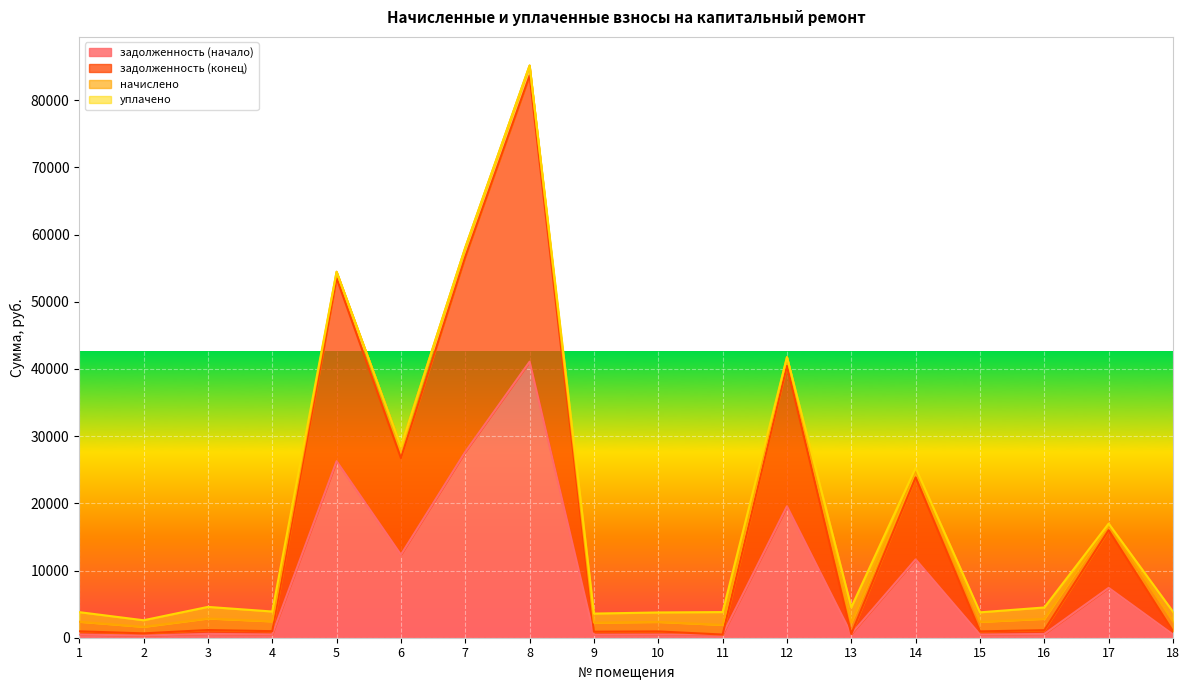

Read the задолженность (начало) value at 7.

27655.6